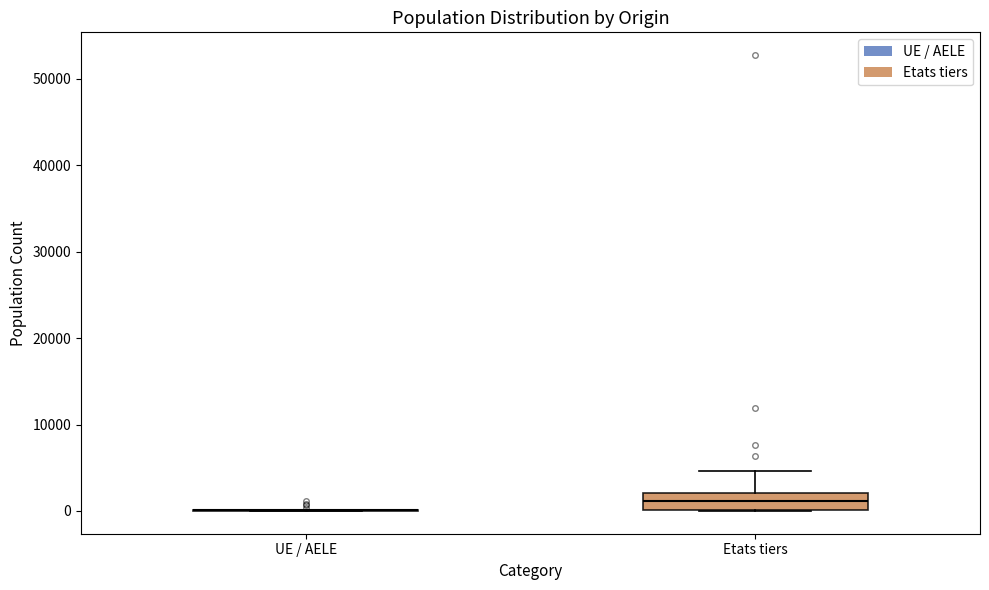

Comparing the boxes themselves (not the whiskers), which one is the tallest?

Etats tiers